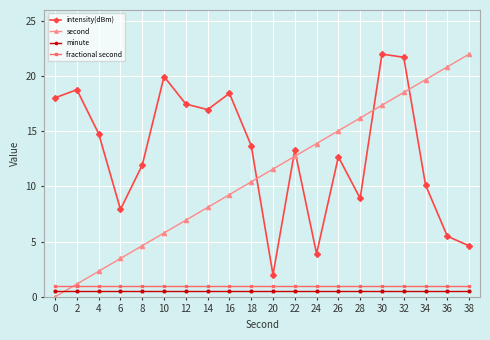

Reading left to right, transcribe all the data shown in this chart.

intensity(dBm): 18.0	18.8	14.8	7.9	11.9	20.0	17.5	17.0	18.4	13.7	2.0	13.3	3.9	12.7	8.9	22.0	21.7	10.1	5.5	4.6
second: 0.0	1.2	2.3	3.5	4.6	5.8	6.9	8.1	9.3	10.4	11.6	12.7	13.9	15.1	16.2	17.4	18.5	19.7	20.8	22.0
minute: 0.5	0.5	0.5	0.5	0.5	0.5	0.5	0.5	0.5	0.5	0.5	0.5	0.5	0.5	0.5	0.5	0.5	0.5	0.5	0.5
fractional second: 1.0	1.0	1.0	1.0	1.0	1.0	1.0	1.0	1.0	1.0	1.0	1.0	1.0	1.0	1.0	1.0	1.0	1.0	1.0	1.0